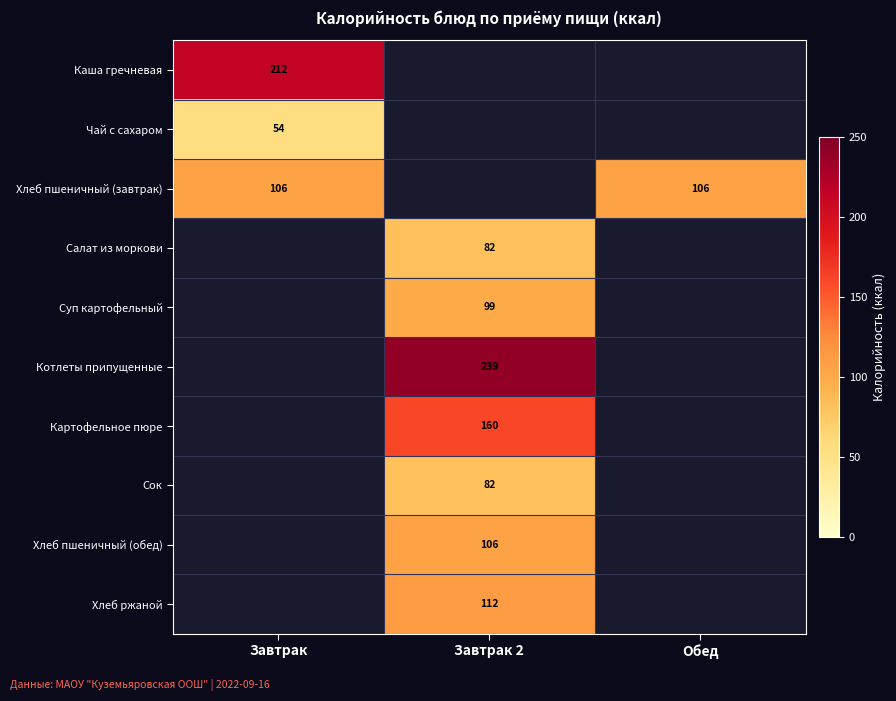

What is the maximum value for Хлеб пшеничный (завтрак)?

106.0